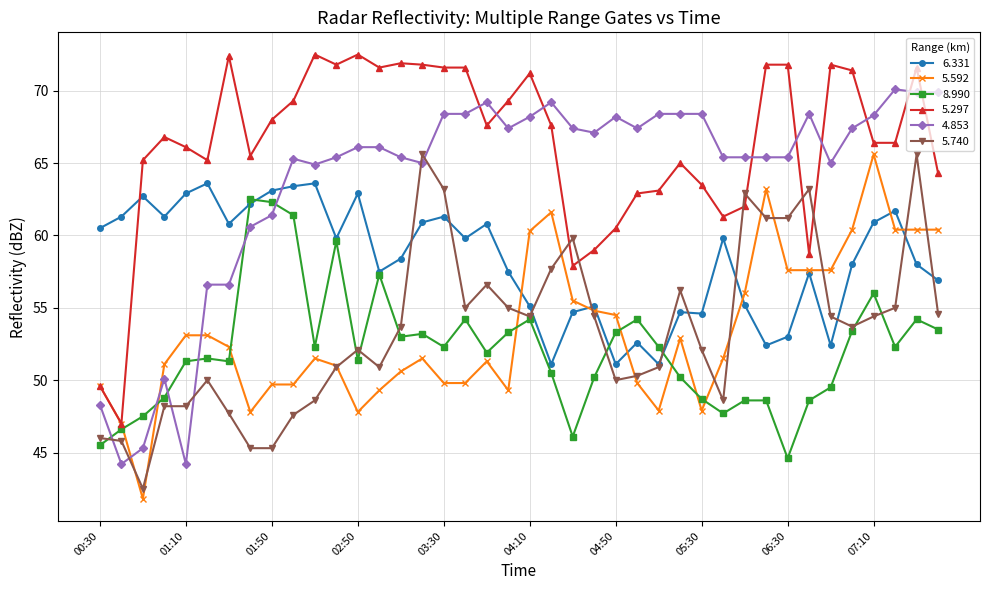

What is the value of the 6.331 point at the 2nd from the left?

61.3